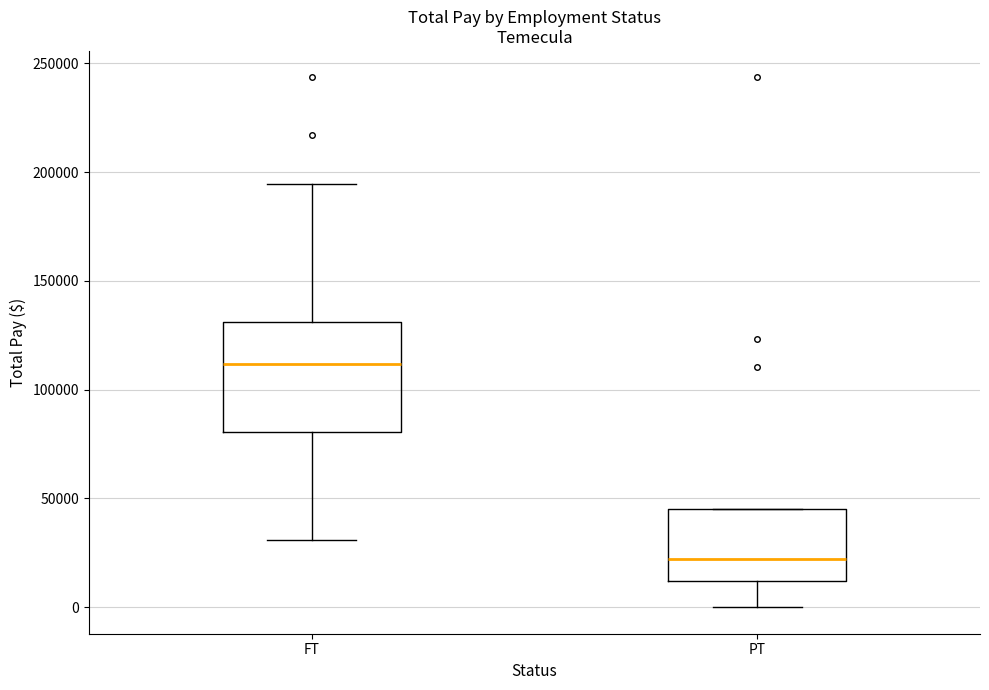

Which box is the tallest, from its lower edge to its upper edge?

FT